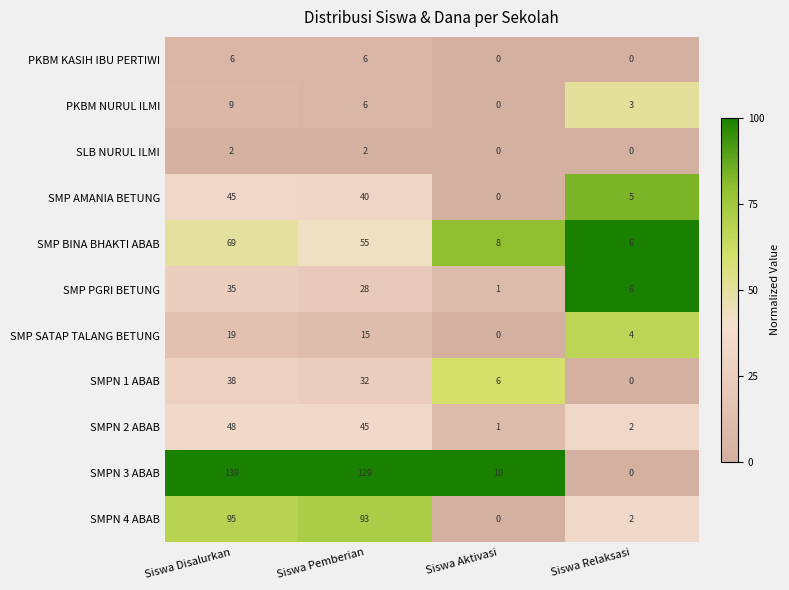

The value of SMPN 1 ABAB at Siswa Relaksasi is 0. True or false?

True